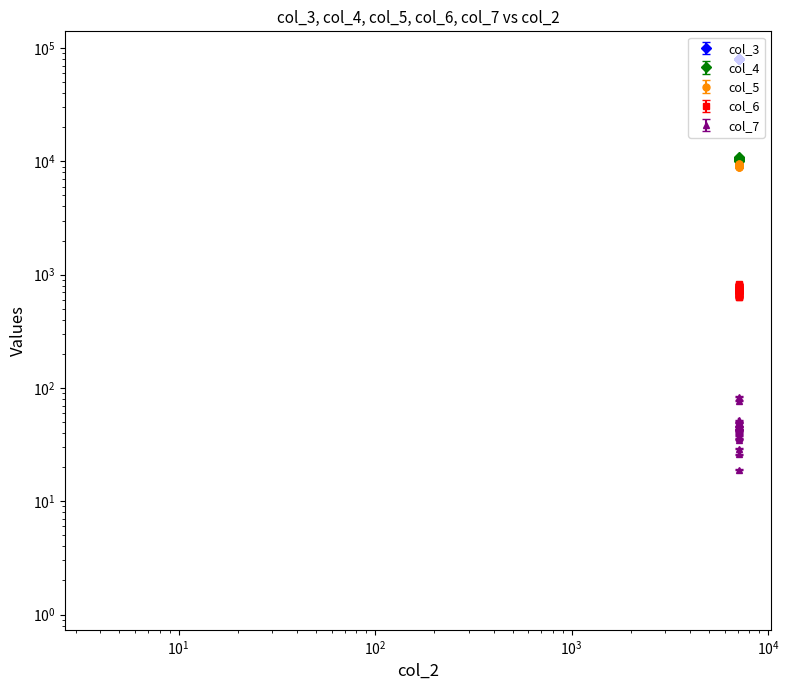

How many data points in col_5 are less than 9061?

10